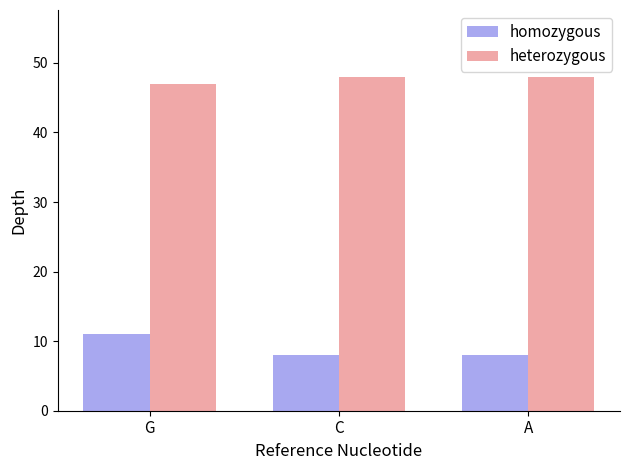

What is the average value of the heterozygous series?

48